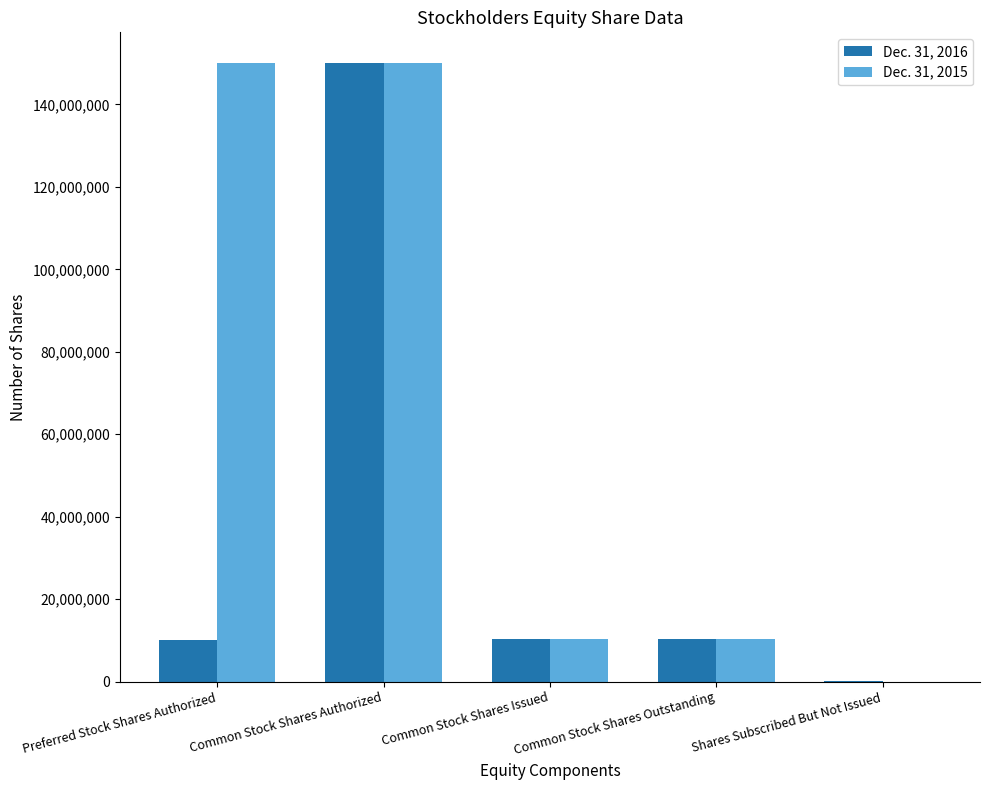

True or false: Dec. 31, 2016 has a value of 16162389 at Common Stock Shares Outstanding.

False